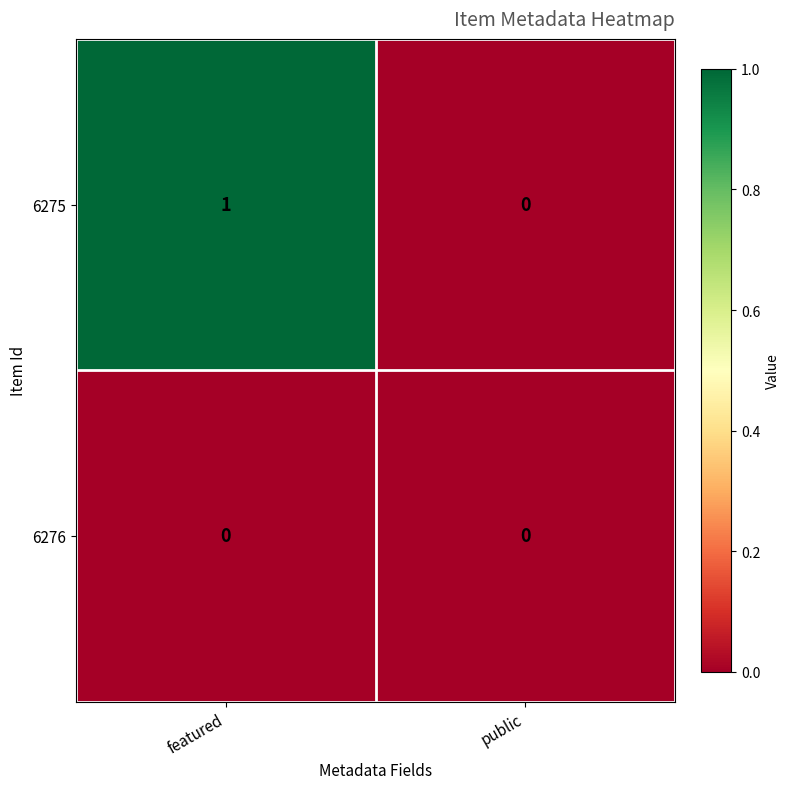

True or false: 6276 has a value of 0 at public.

True